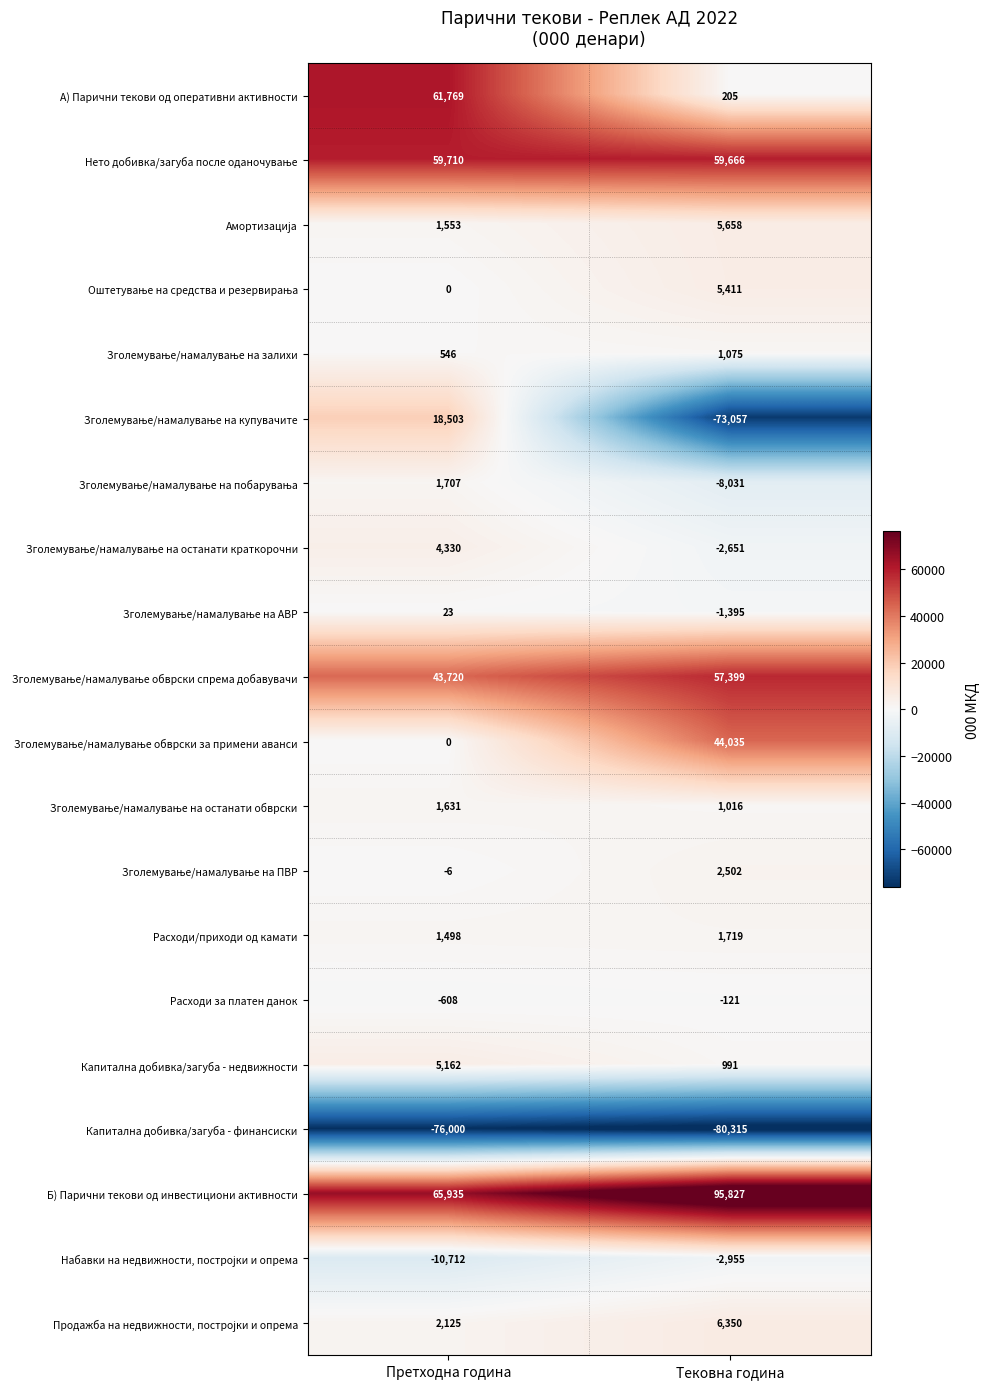

What is the sum of all Капитална добивка/загуба - недвижности values?

6153